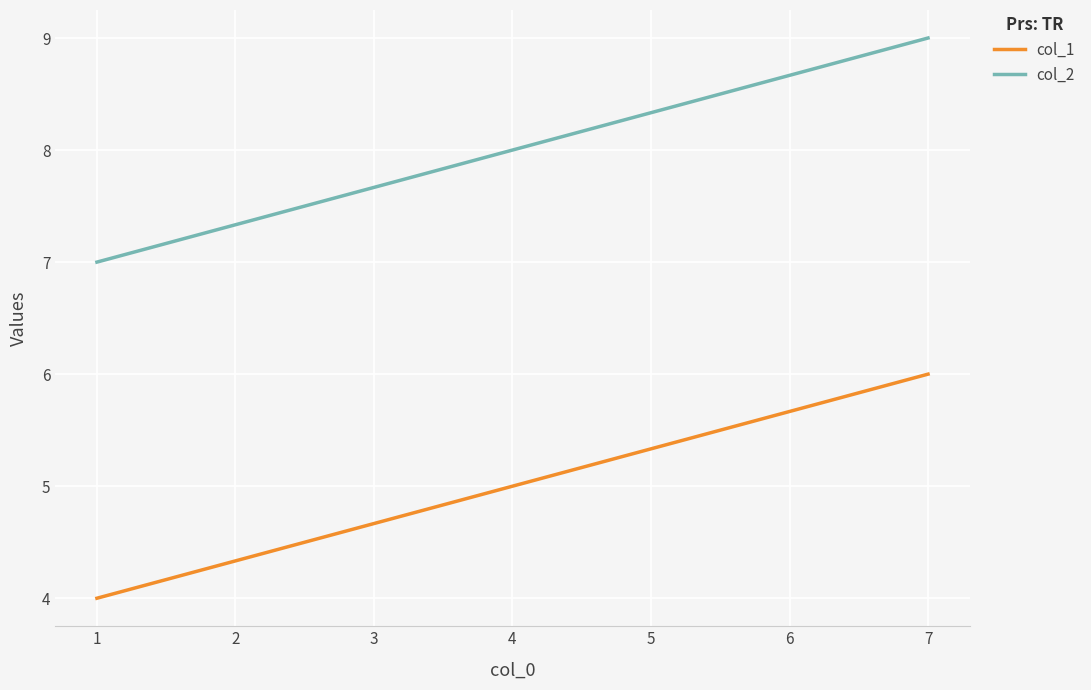

How many lines are shown in the chart?

2